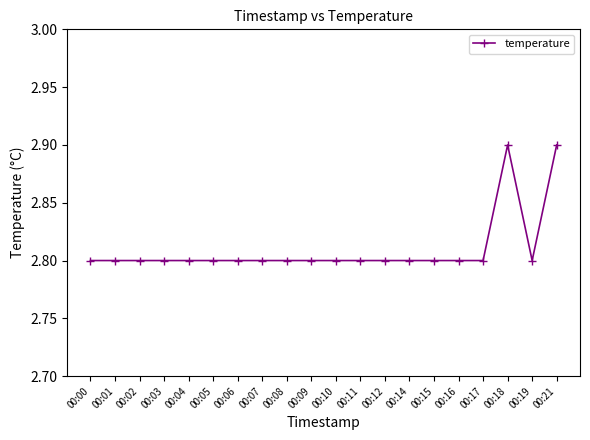

Is this an area chart (filled region under the line)?

No